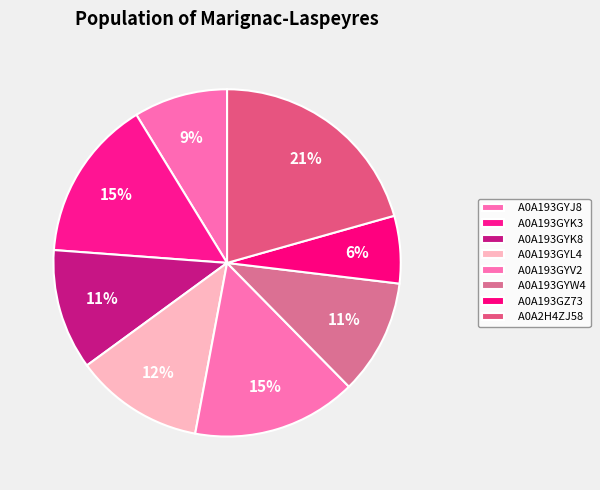

Is it true that A0A193GYK3 is 15% of the pie?

True